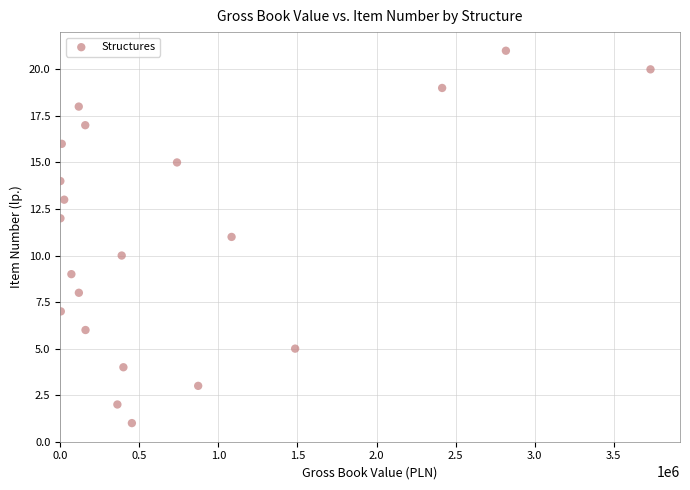

What is the range of Y values (max minus min)?

20